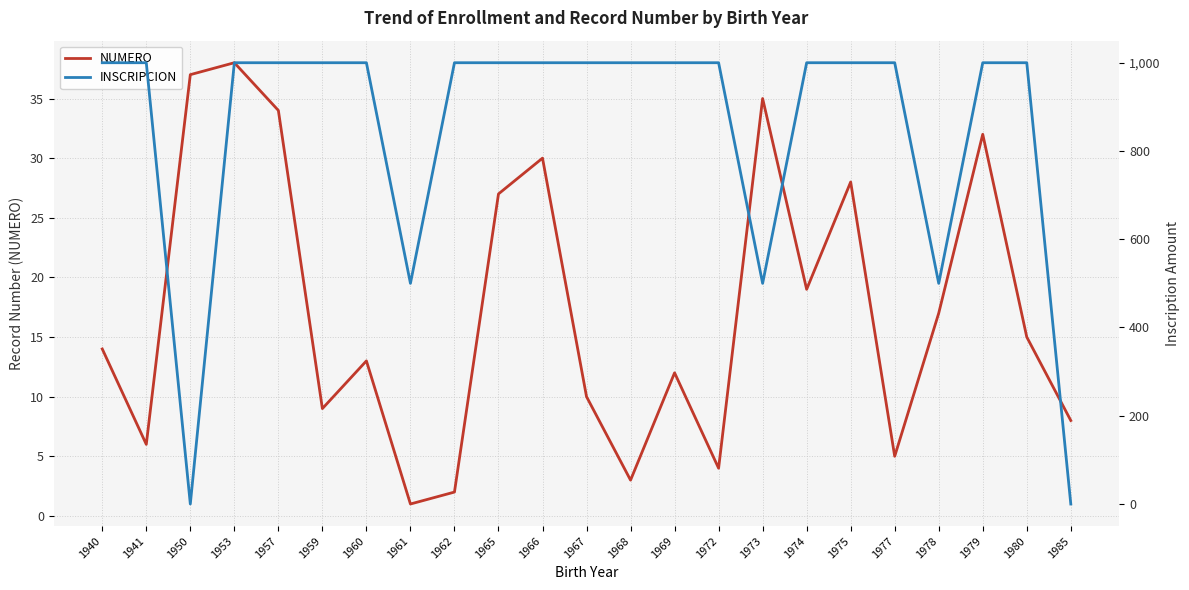

Where does the NUMERO series first go above 14?

1950